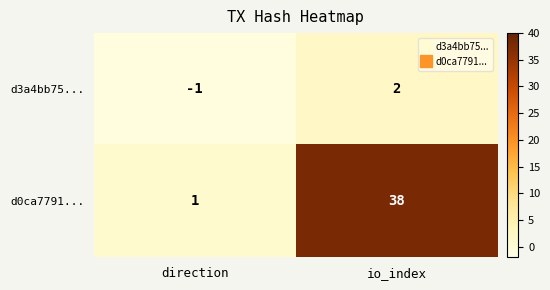

Reading left to right, list all the values displayed in this chart.

d3a4bb75...: direction=-1	io_index=2
d0ca7791...: direction=1	io_index=38